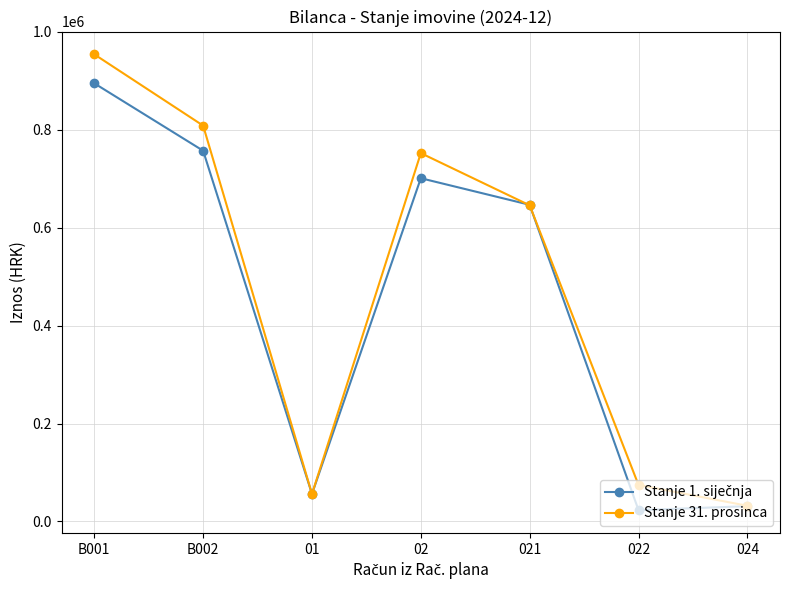

What is the label of the 7th point from the right?

B001